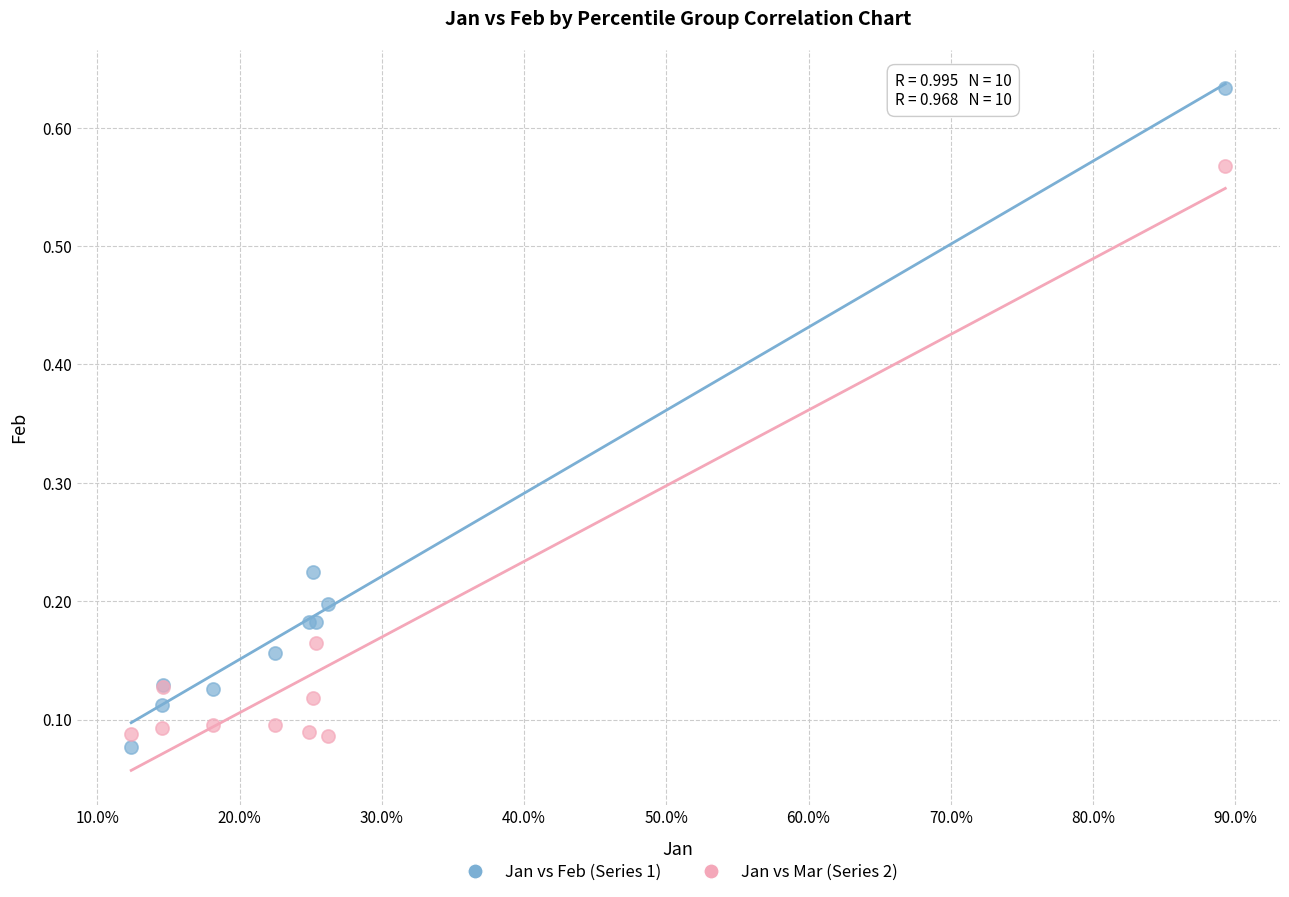

Which series contains the highest Y value?

Jan vs Feb (Series 1)